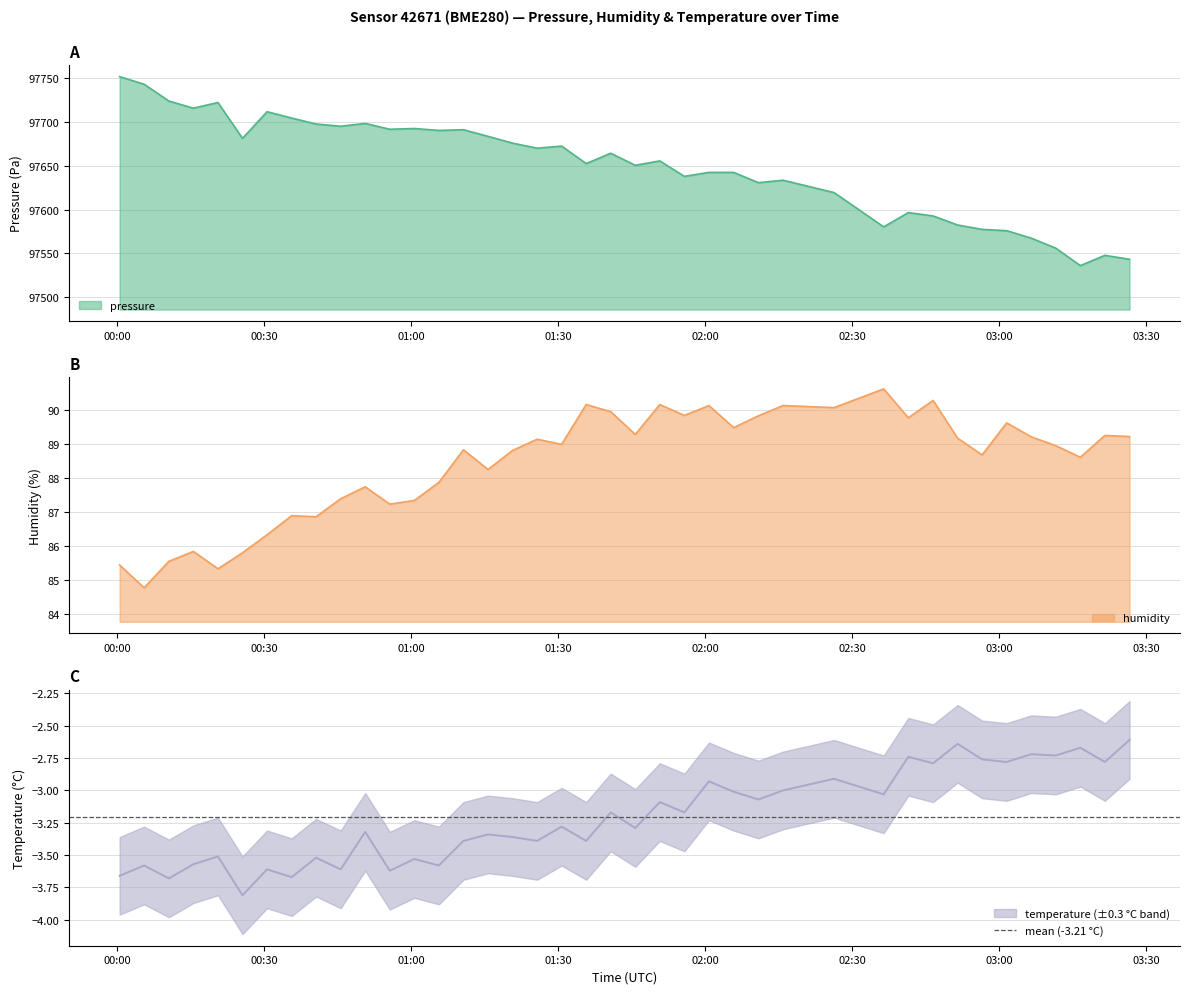

What is the lowest value of the temperature series?

-3.8